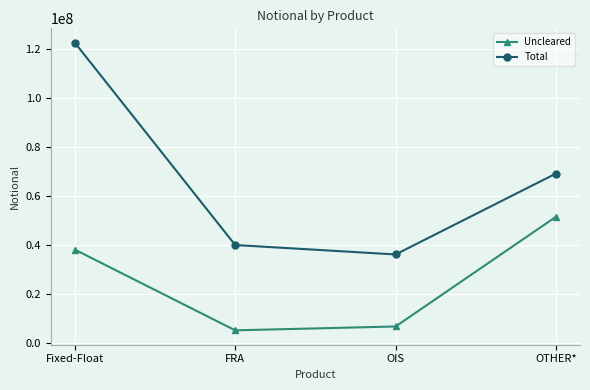

How many lines are shown in the chart?

2